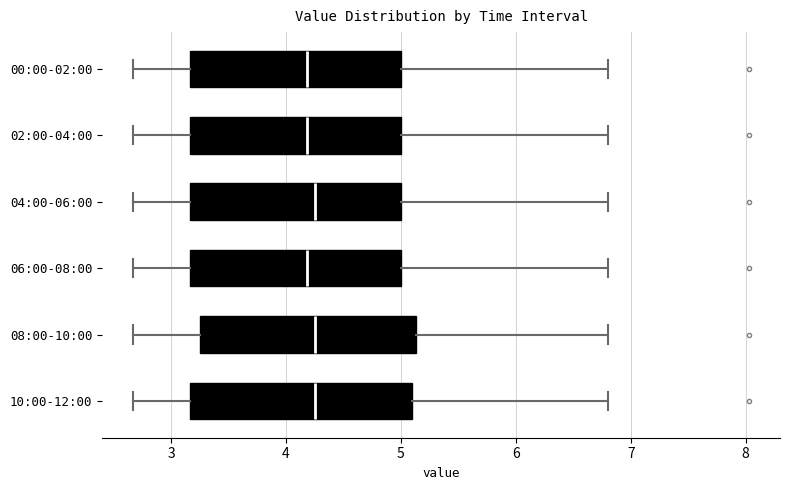

Reading bottom to top, read every box against the x-axis: the position of its median line, the range the box covers, and the ends of its whiskers. The values are not printed on the chart, so give them approximately, as read against the axis.

10:00-12:00: median 4.3, box 3.2 to 5.1, whiskers 2.7 to 6.8
08:00-10:00: median 4.3, box 3.3 to 5.1, whiskers 2.7 to 6.8
06:00-08:00: median 4.2, box 3.2 to 5.0, whiskers 2.7 to 6.8
04:00-06:00: median 4.3, box 3.2 to 5.0, whiskers 2.7 to 6.8
02:00-04:00: median 4.2, box 3.2 to 5.0, whiskers 2.7 to 6.8
00:00-02:00: median 4.2, box 3.2 to 5.0, whiskers 2.7 to 6.8